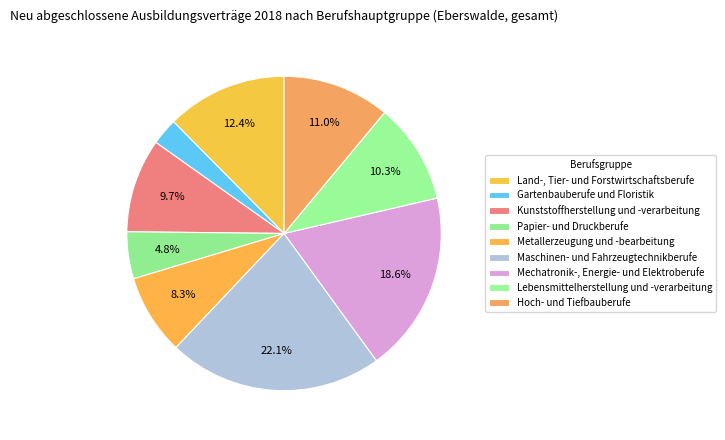

To the nearest percent, what is the difference between the Papier- und Druckberufe and Land-, Tier- und Forstwirtschaftsberufe slice percentages?

8%